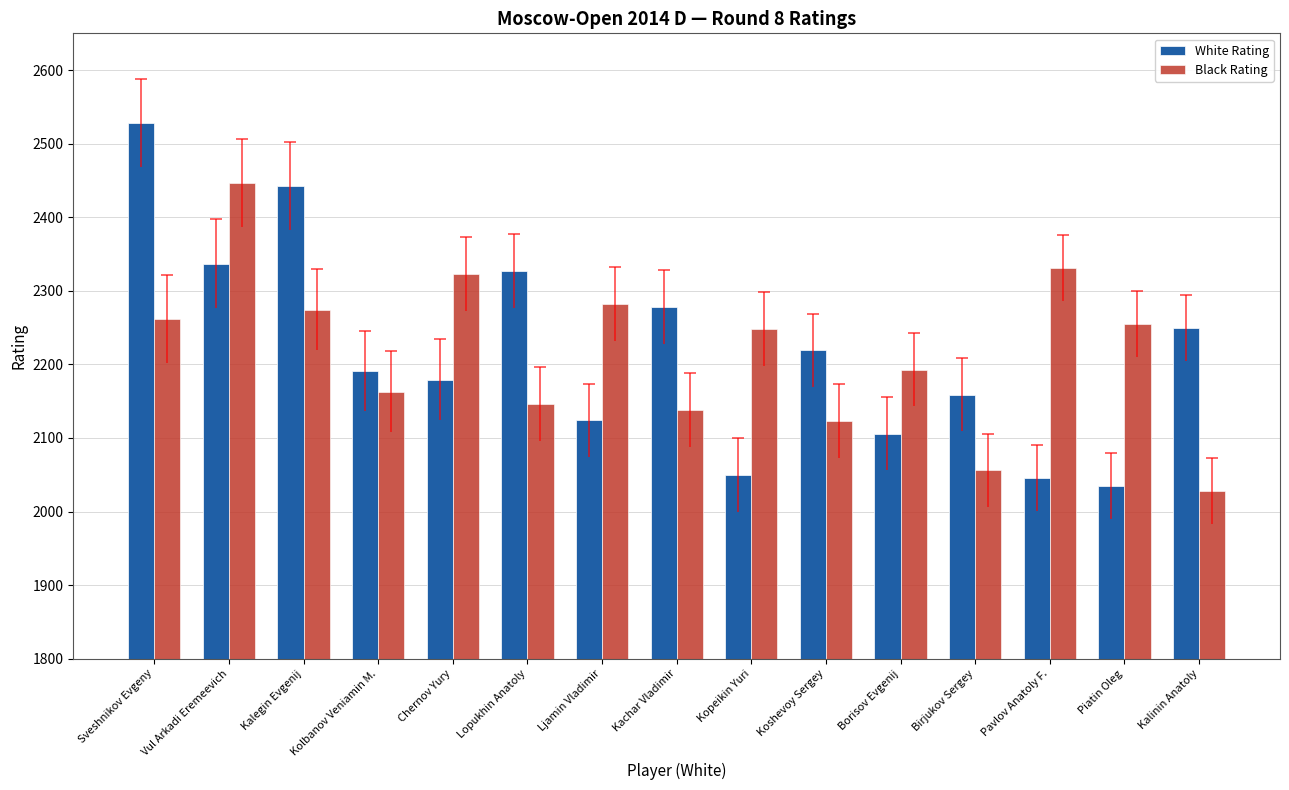

At which category does the chart reach its peak across all series?

Sveshnikov Evgeny